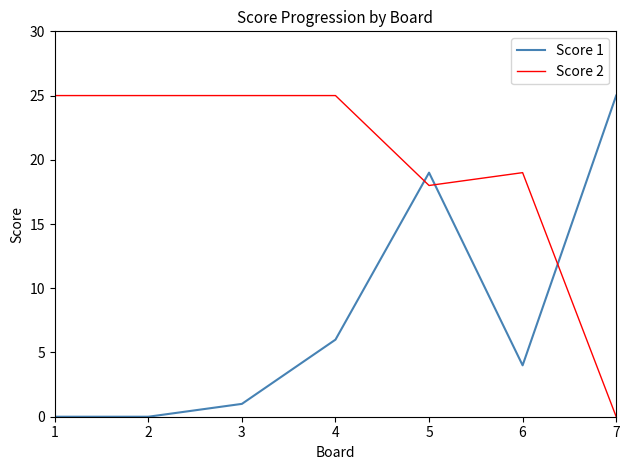

Reading right to left, what are all the values shown in this chart?

Score 1: 7=25	6=4	5=19	4=6	3=1	2=0	1=0
Score 2: 7=0	6=19	5=18	4=25	3=25	2=25	1=25